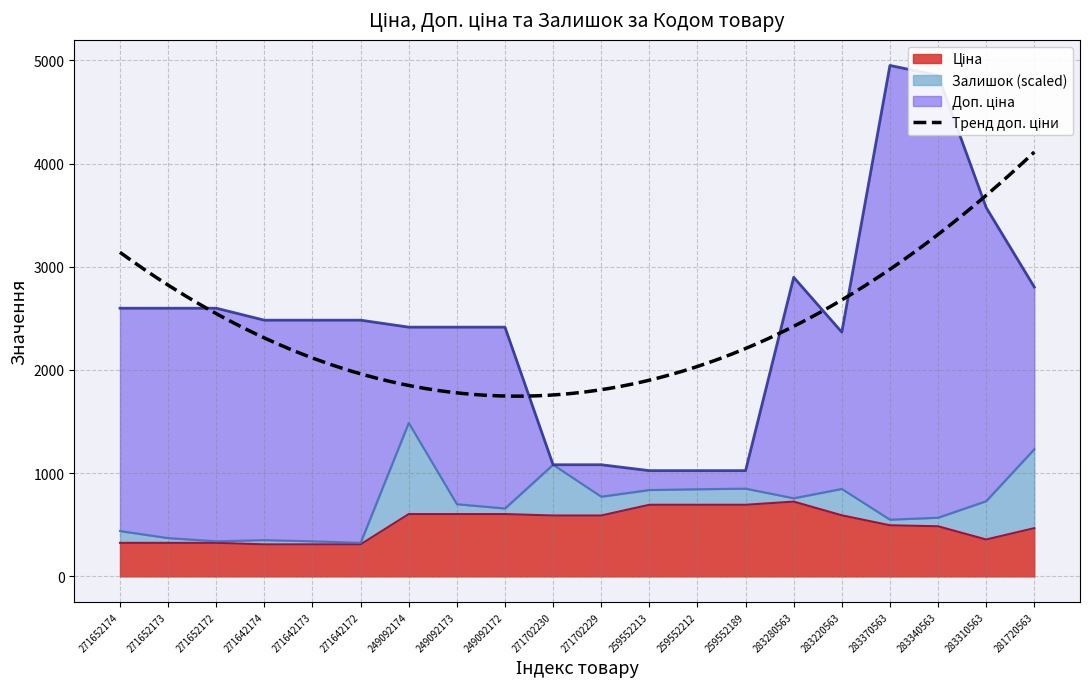

True or false: Ціна and Доп. ціна intersect in this chart.

False